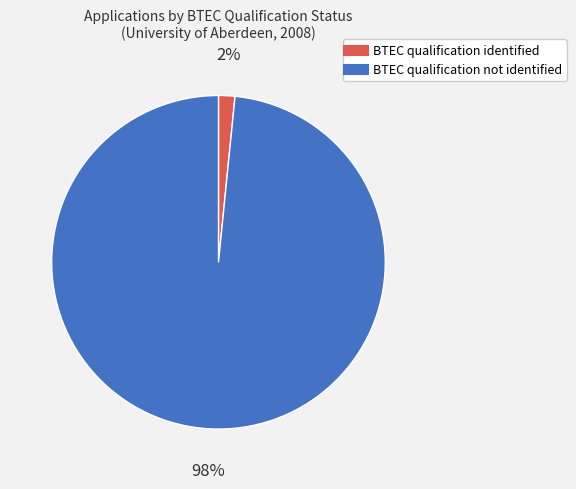

Does BTEC qualification not identified represent more than half of the total?

Yes